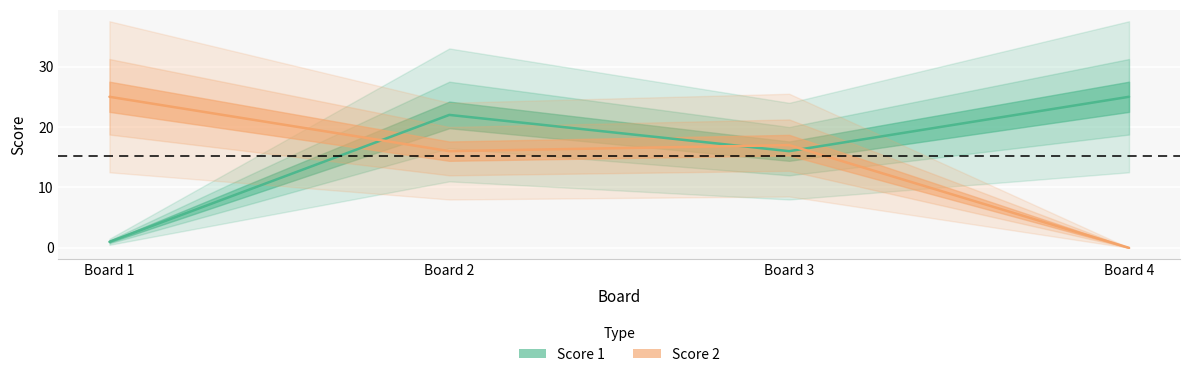

At which label does Score 1 reach its peak?

Board 4